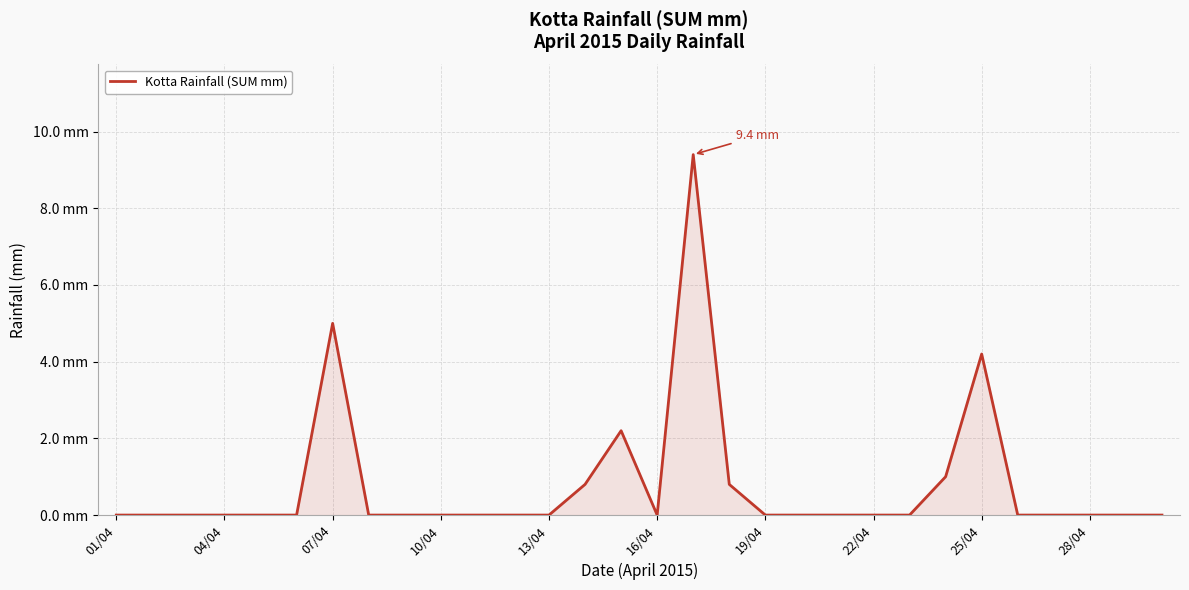

Is this an area chart (filled region under the line)?

Yes